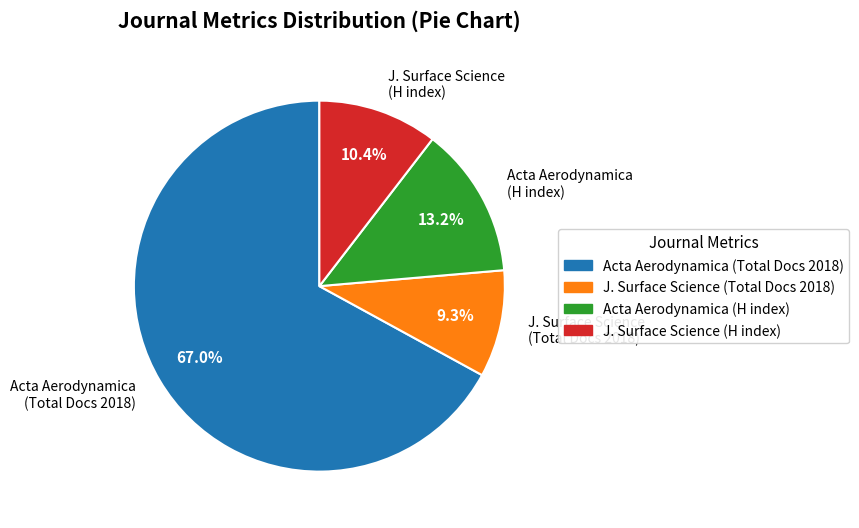

Do Acta Aerodynamica (H index) and J. Surface Science (H index) together represent more than half of the pie?

No